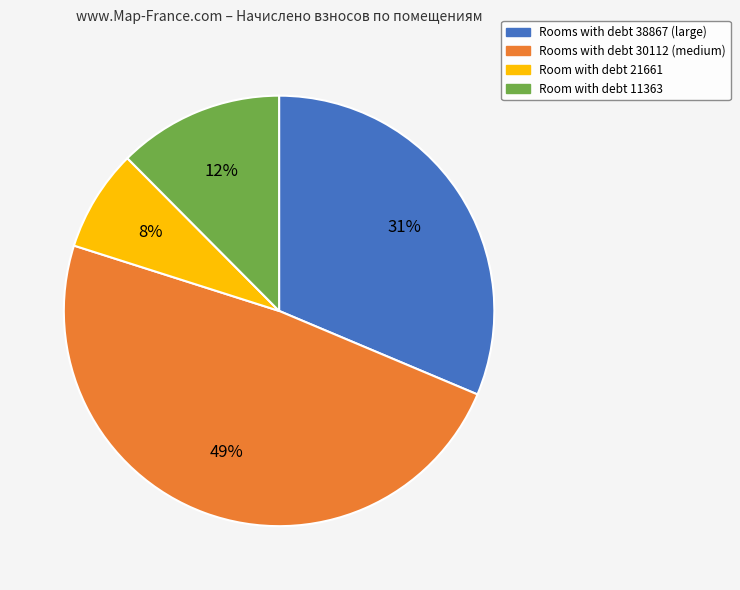

Is there any slice that represents more than half of the pie?

No